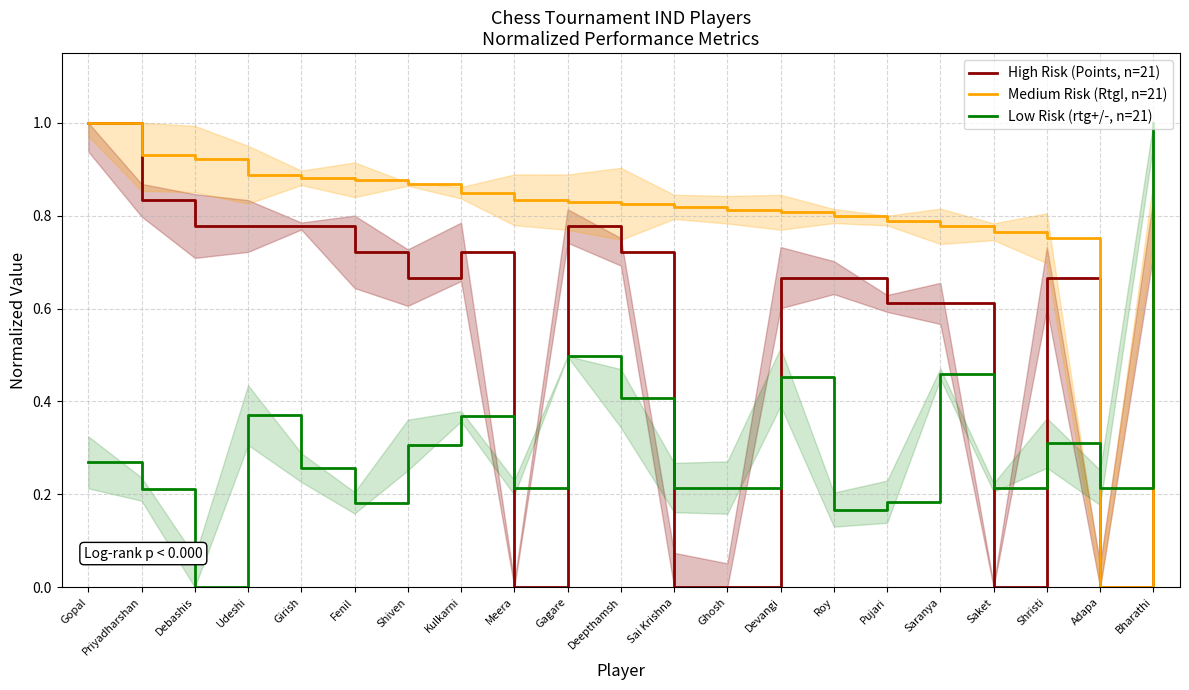

Which label corresponds to the largest value in the chart?

Gopal